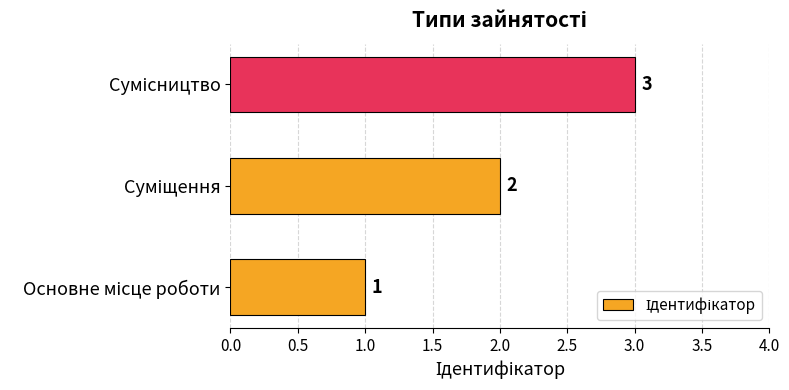

Count the values in the range 1 to 3.

3